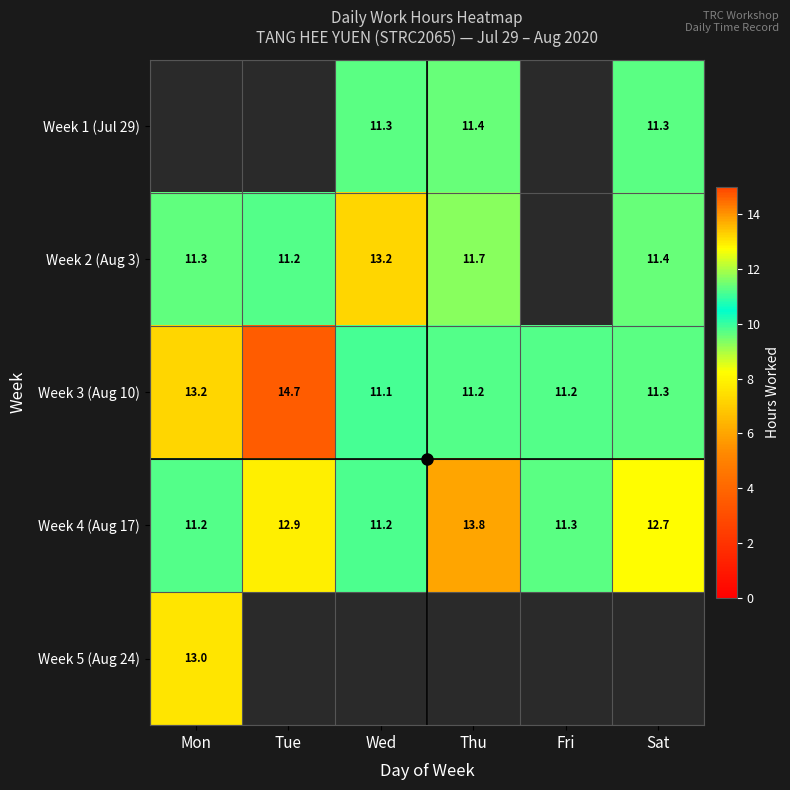

What is the difference between the second highest and minimum values in the Week 4 (Aug 17) series?

1.7